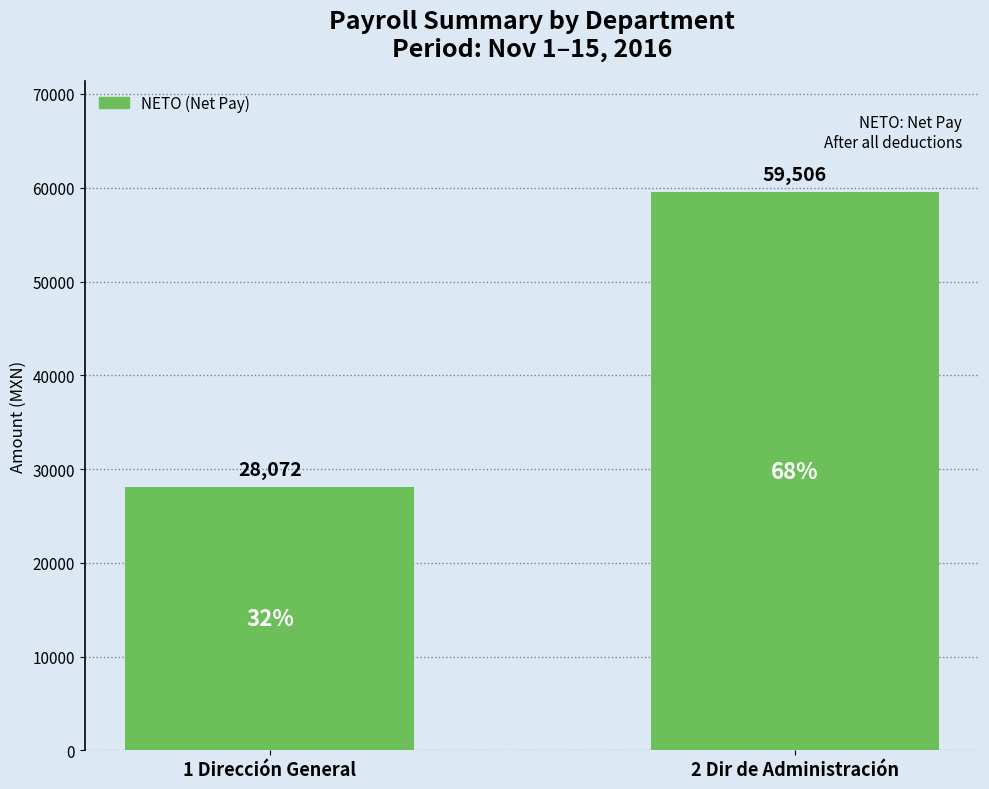

The value at 1 Dirección General is 18032.3. True or false?

False